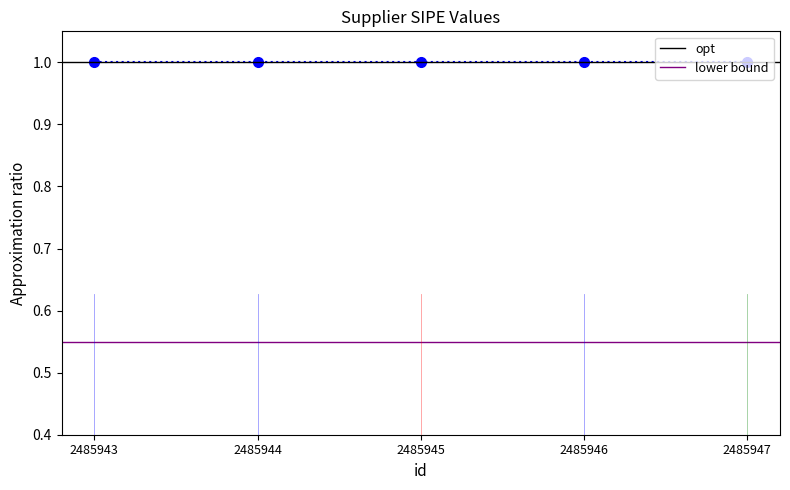

What is the total value across all series at 2485944?

1.6